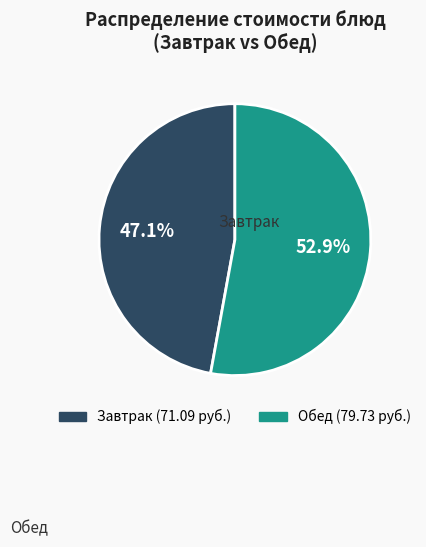

Does any single category account for the majority?

Yes